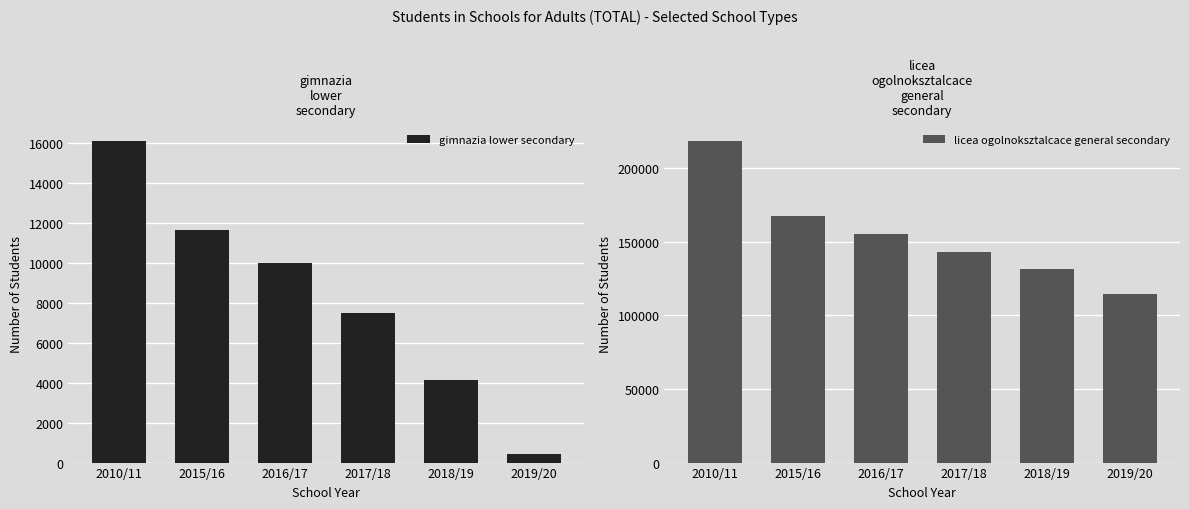

What is the sum of all gimnazia lower secondary values?

49748